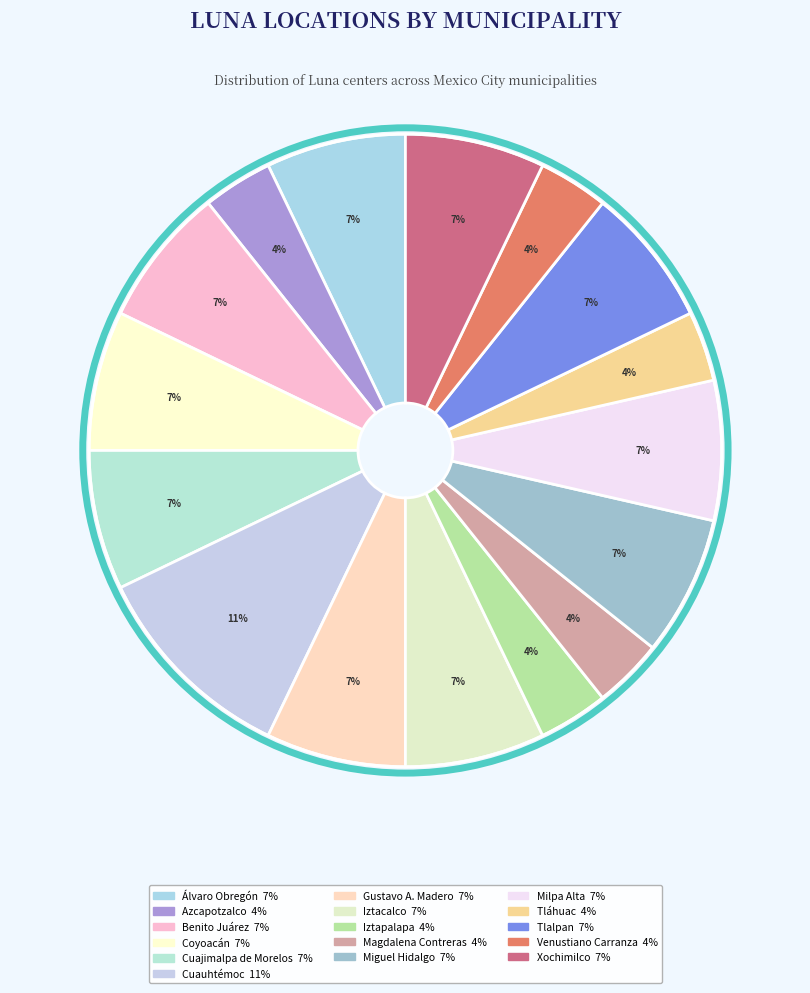

Is it true that Miguel Hidalgo is 15% of the pie?

False